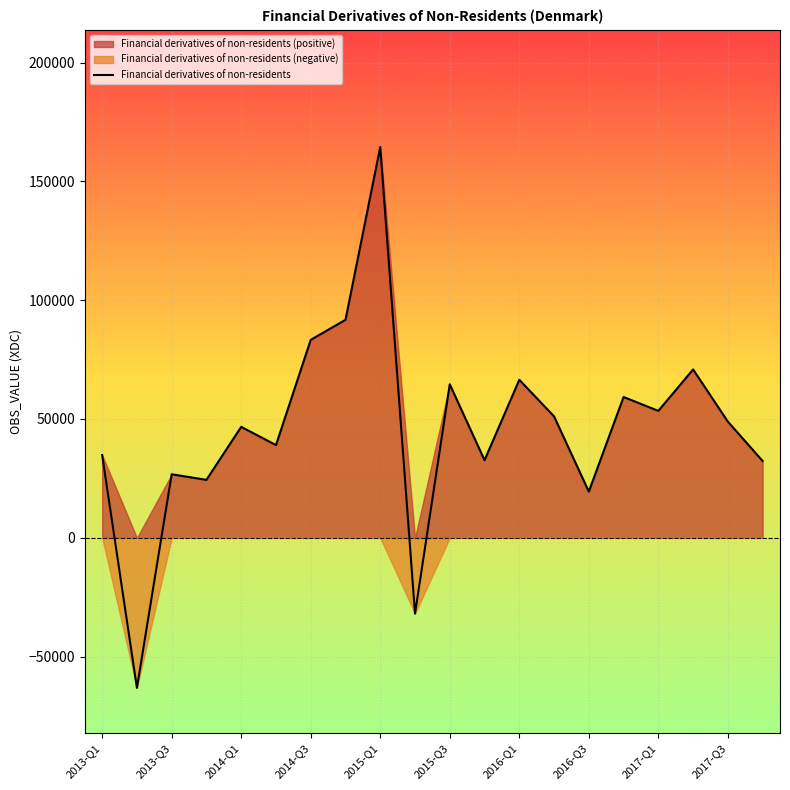

The value of Financial derivatives of non-residents at 2016-Q3 is 19430. True or false?

True